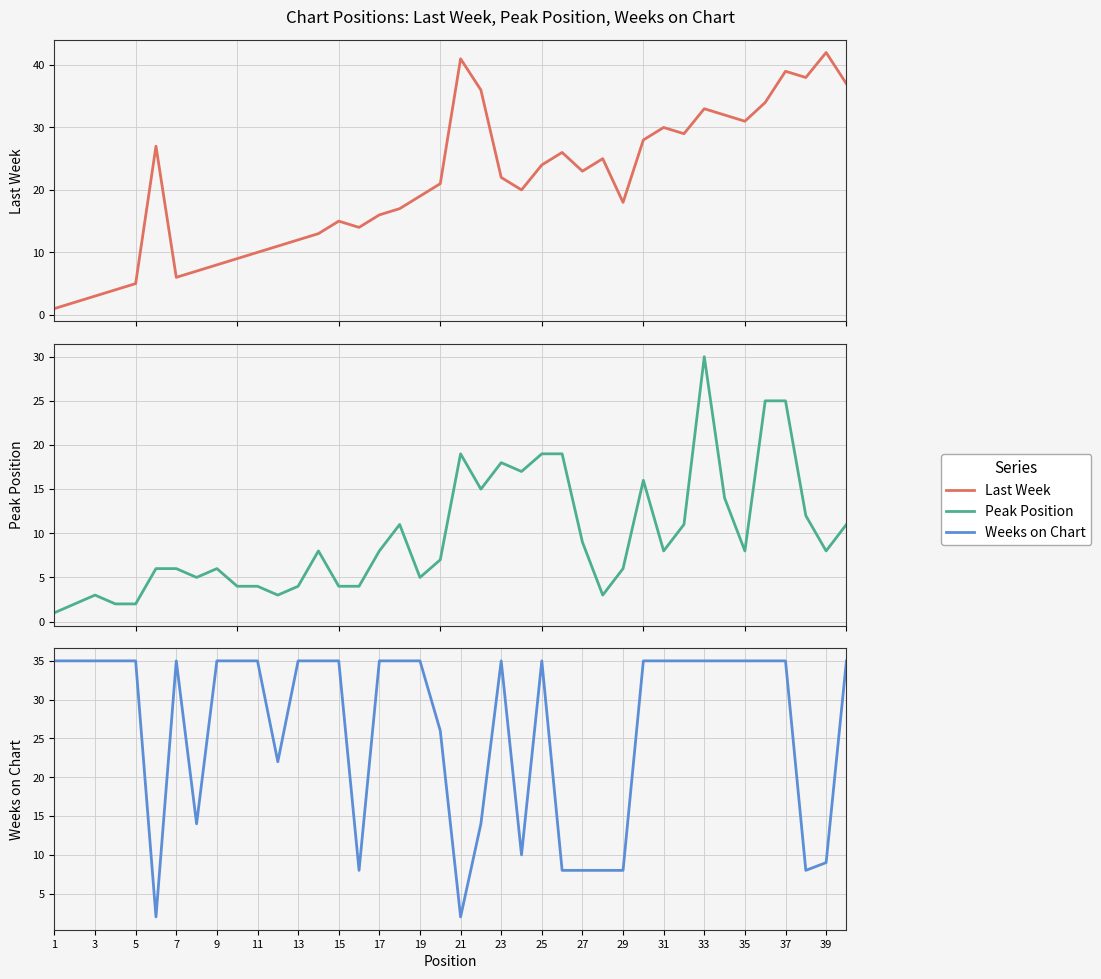

How many series are shown in this chart?

3